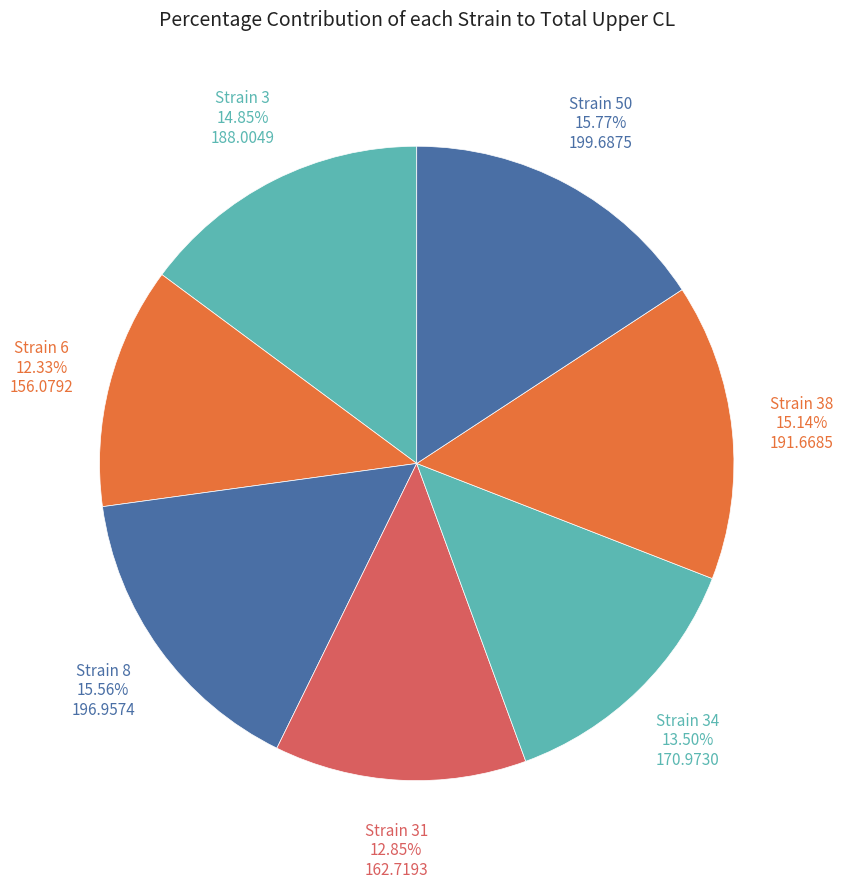

What is the smallest slice in the pie chart?

Strain 6